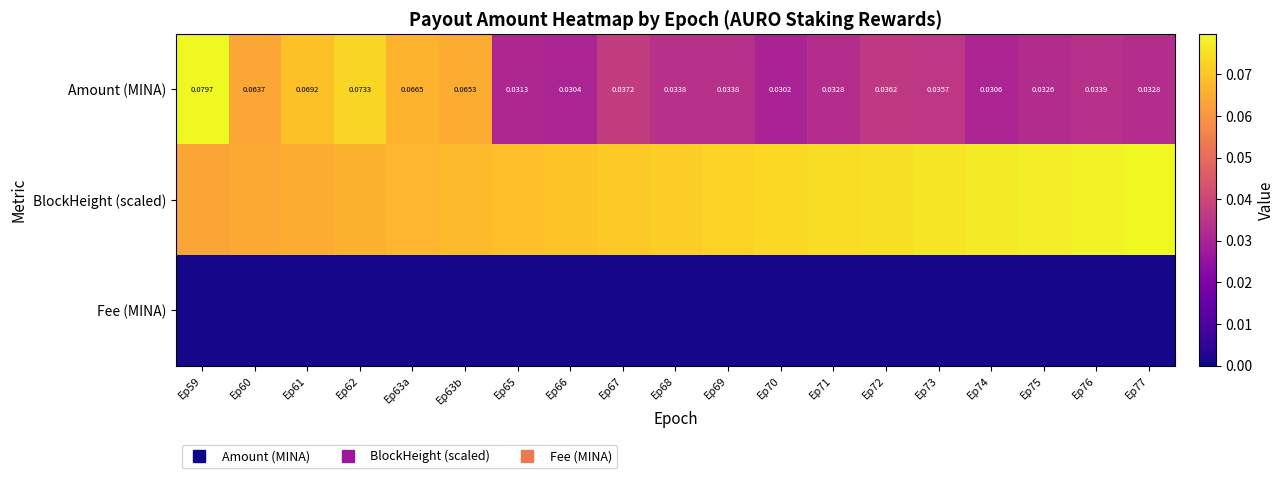

Is it true that Fee (MINA) equals 0.0 at Ep67?

False